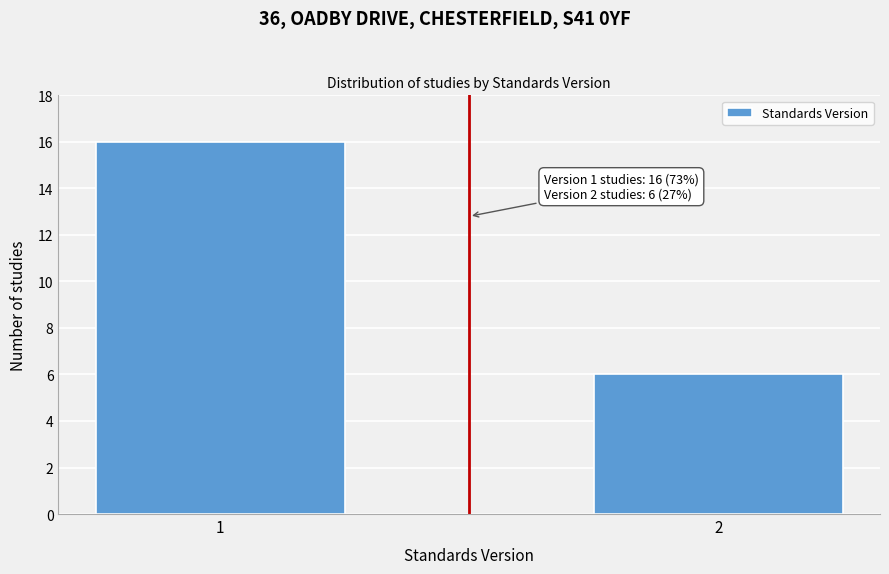

Reading right to left, list all the values displayed in this chart.

6	16